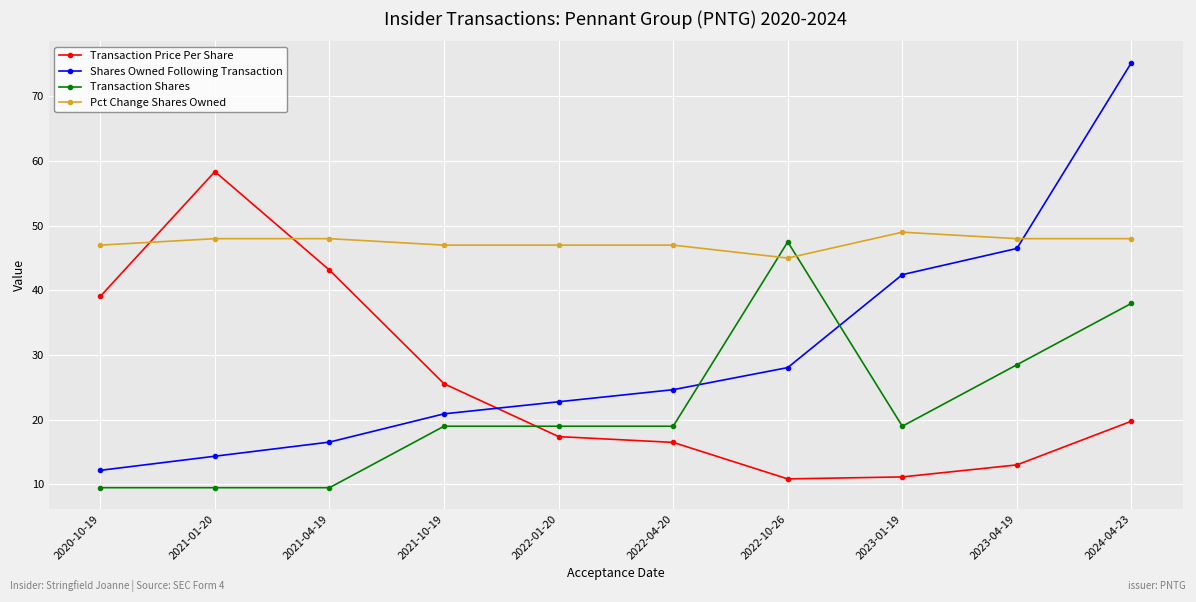

The Shares Owned Following Transaction series shows 12.2 at 2020-10-19. True or false?

True